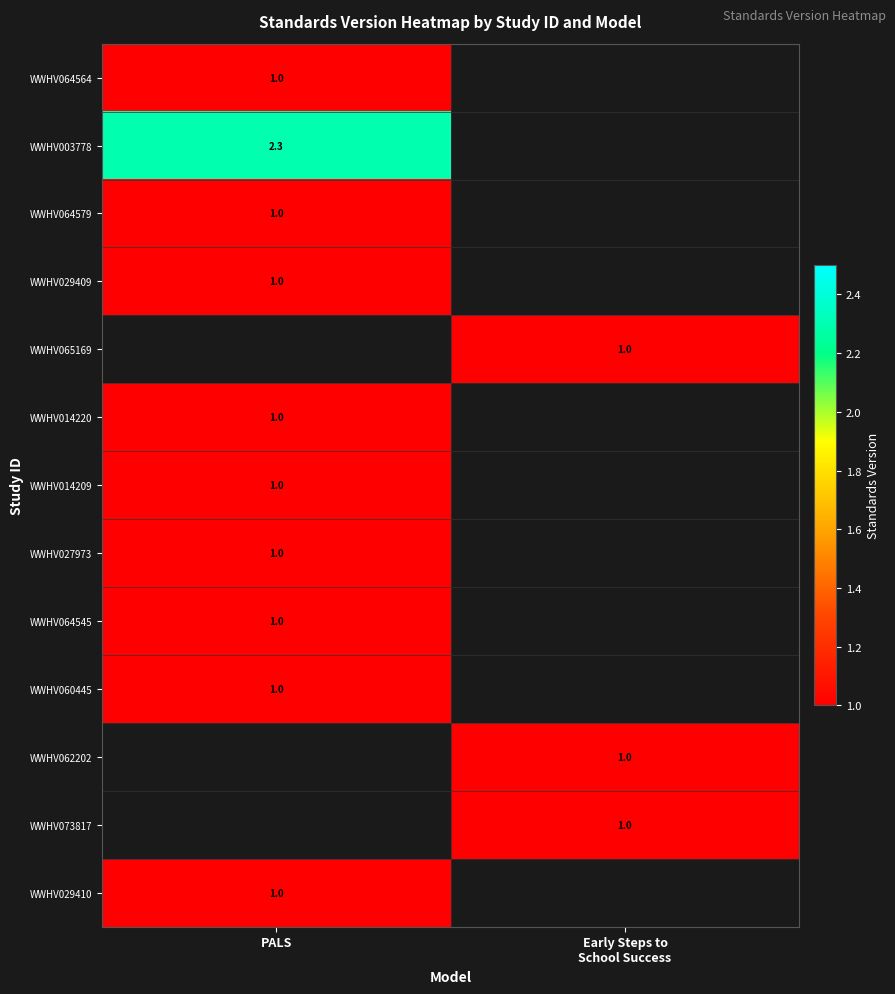

Count the number of data series in this chart.

13